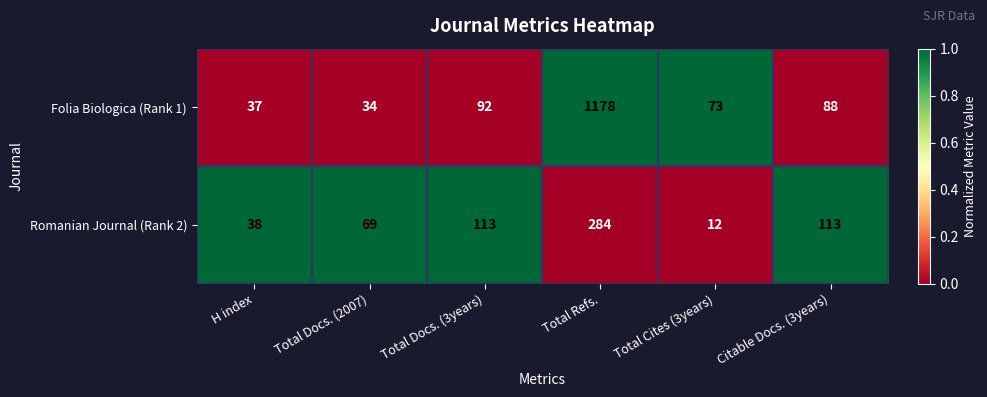

The Romanian Journal (Rank 2) series shows 104 at Total Docs. (2007). True or false?

False